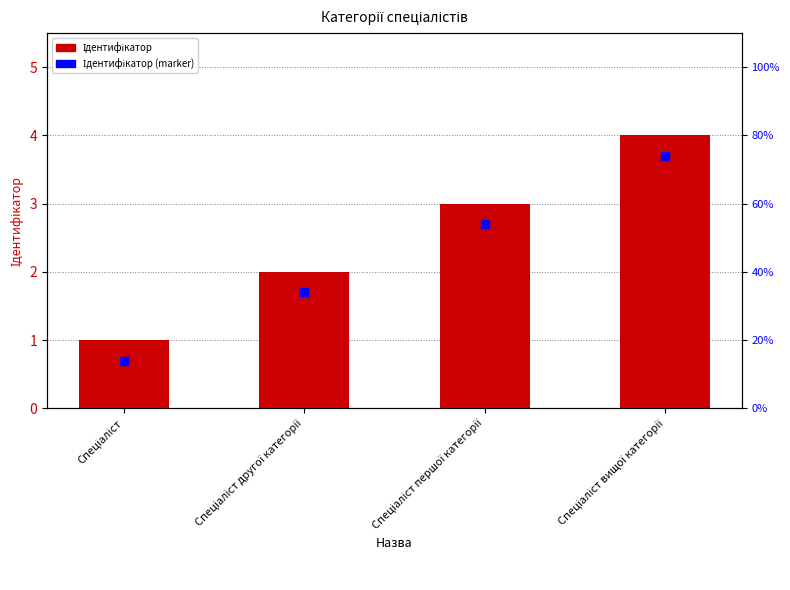

What is the total value across all series at Спеціаліст?

1.7